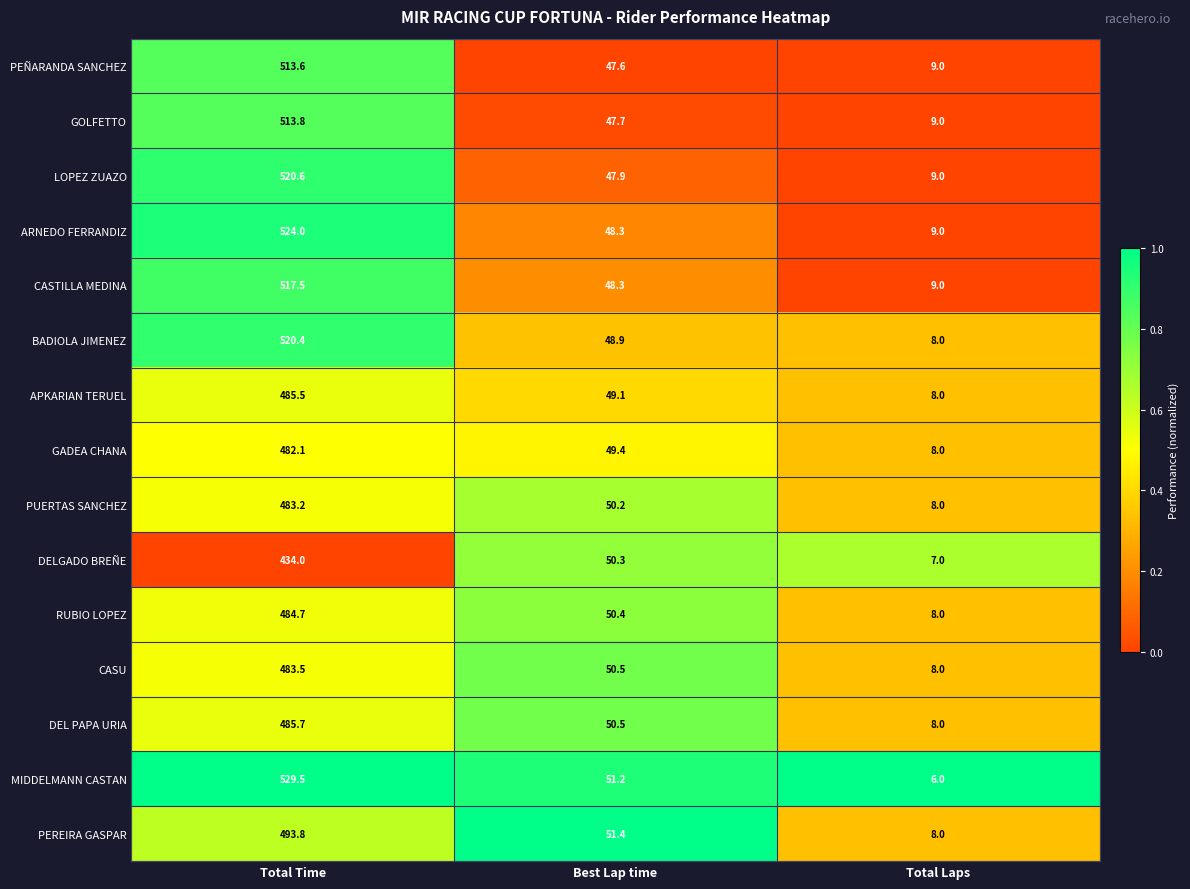

What is the difference between the maximum and minimum values in the BADIOLA JIMENEZ series?

512.4